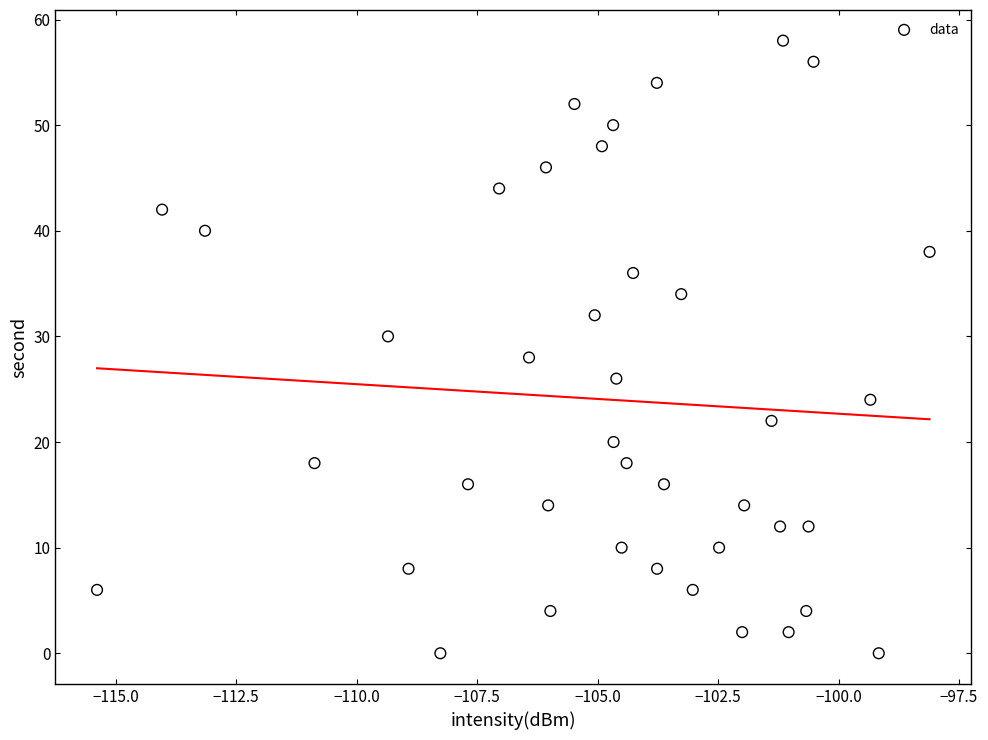

What is the range of Y values (max minus min)?

58